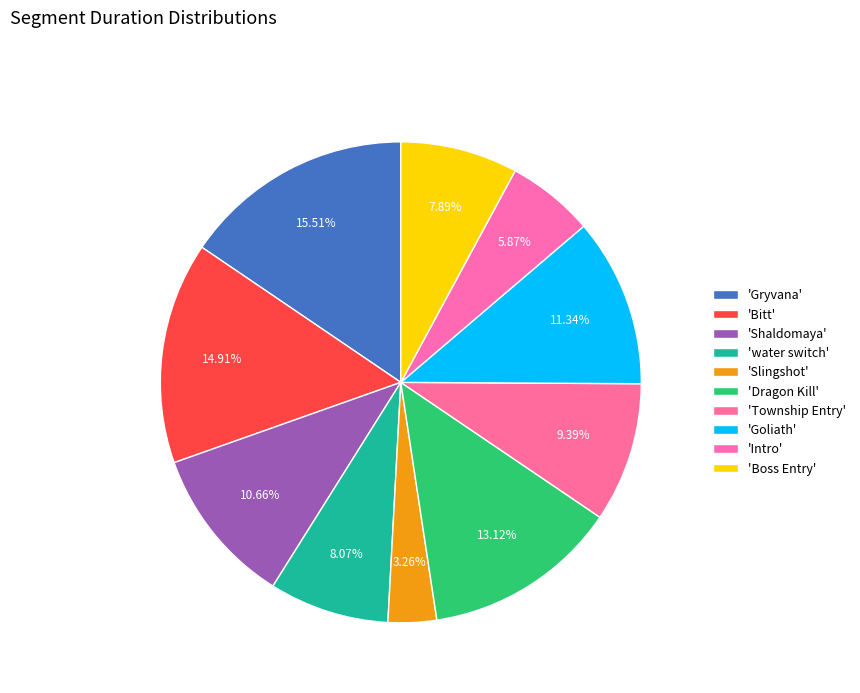

How many segments does this pie chart have?

10